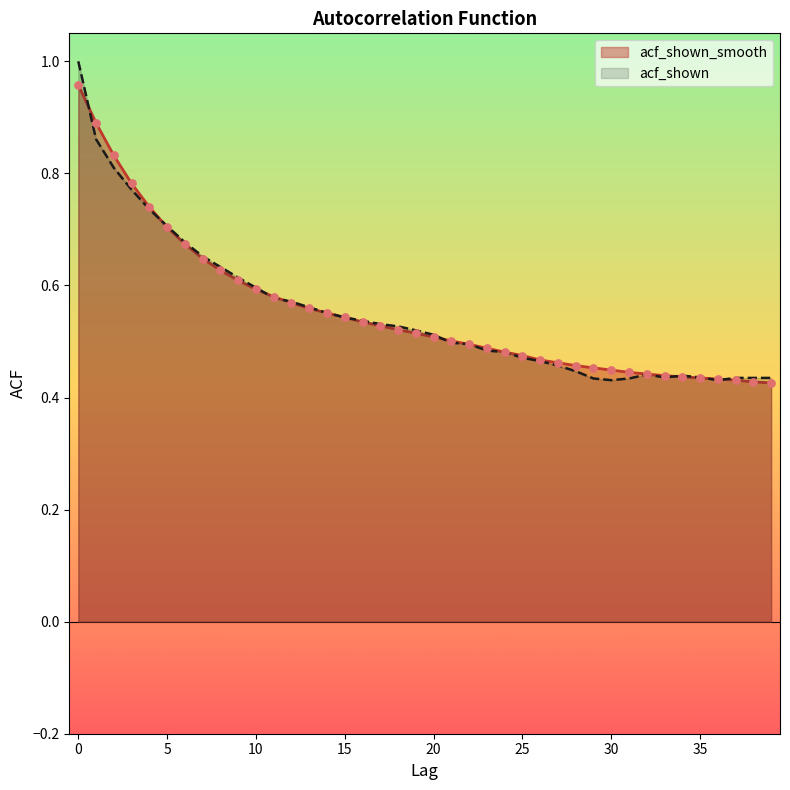

Which series contains the highest Y value?

acf_shown